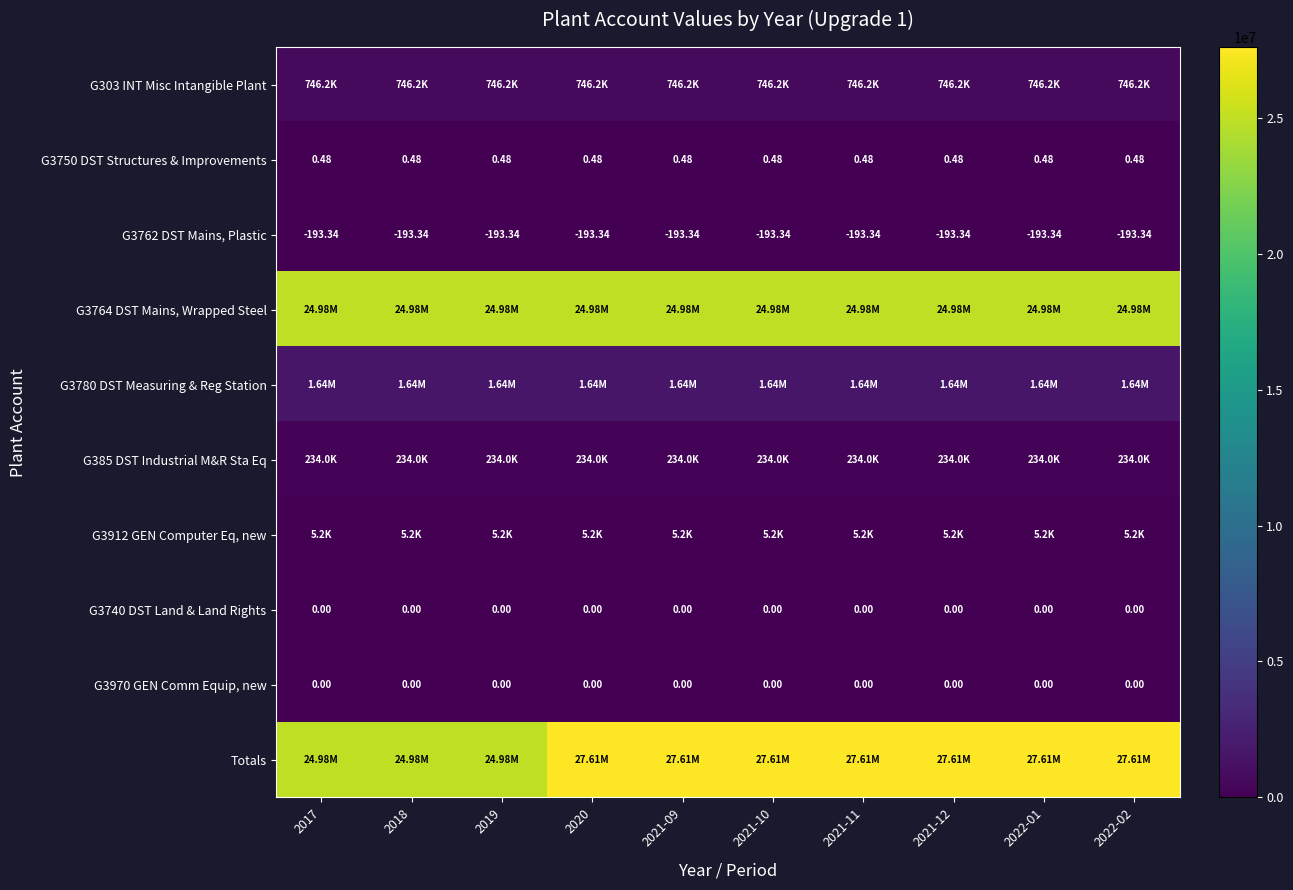

At 2021-12, list the series in order from smallest to largest.

G3762 DST Mains, Plastic, G3740 DST Land & Land Rights, G3970 GEN Comm Equip, new, G3750 DST Structures & Improvements, G3912 GEN Computer Eq, new, G385 DST Industrial M&R Sta Eq, G303 INT Misc Intangible Plant, G3780 DST Measuring & Reg Station, G3764 DST Mains, Wrapped Steel, Totals